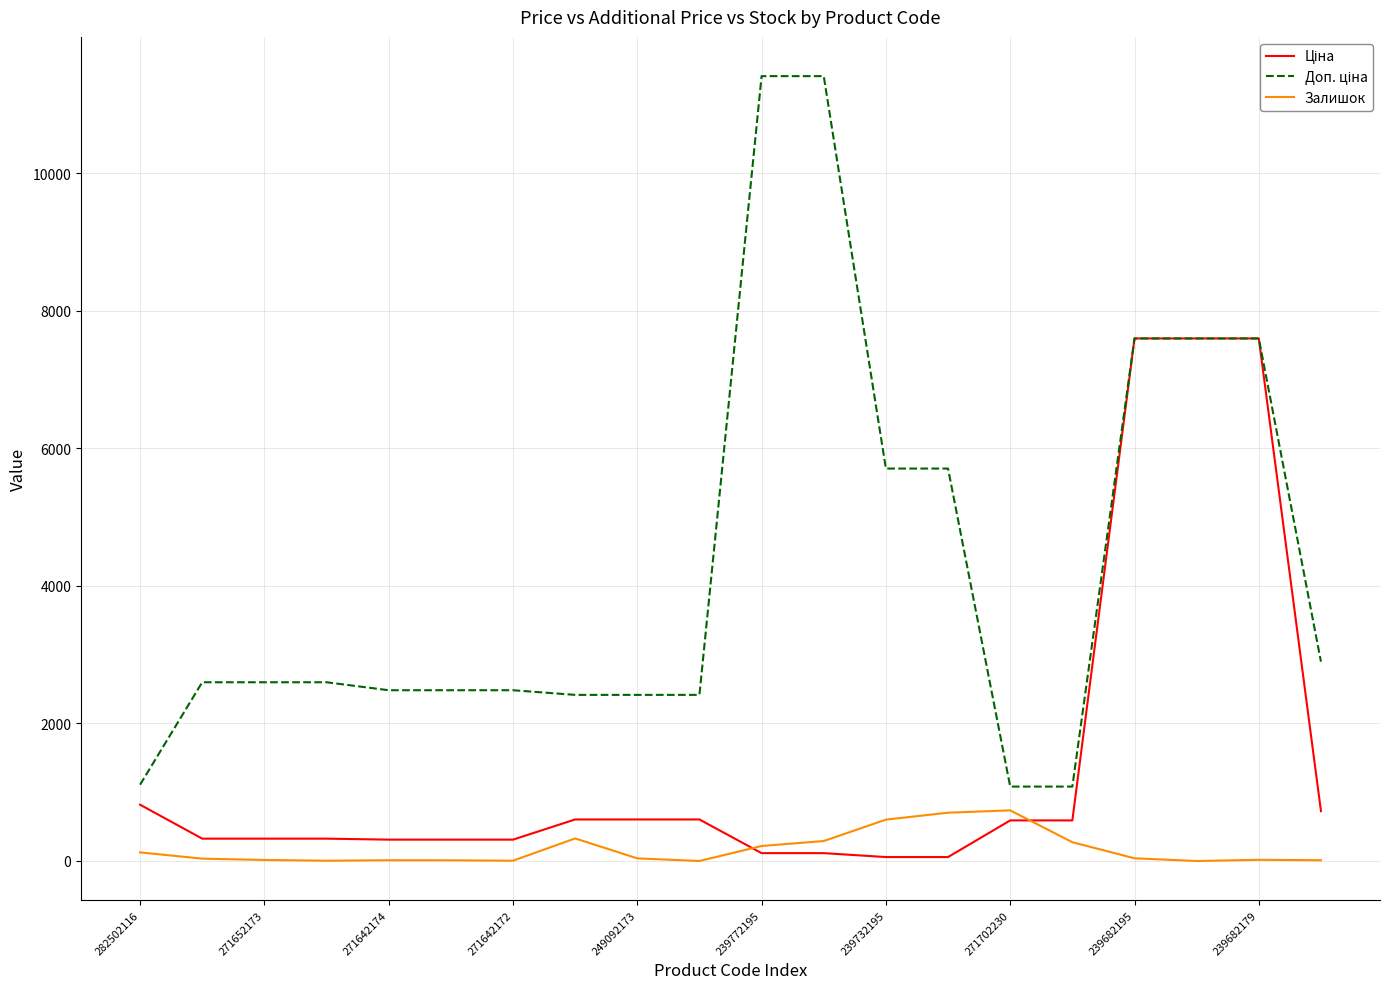

What is the greatest value displayed?

11410.0